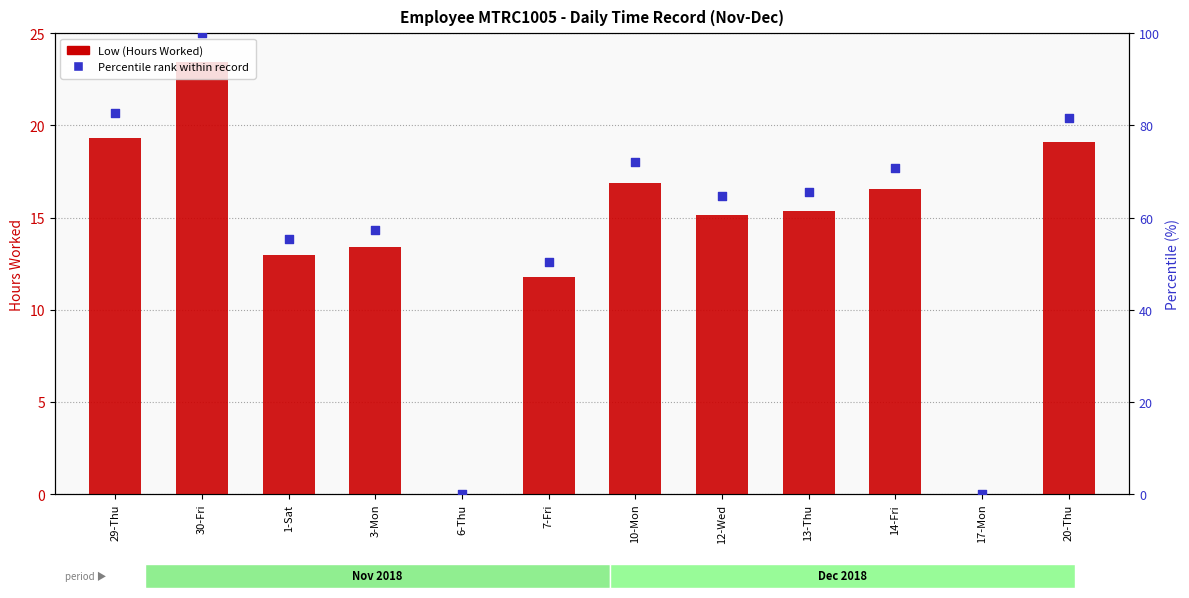

At how many categories does at least one series exceed 14?

10